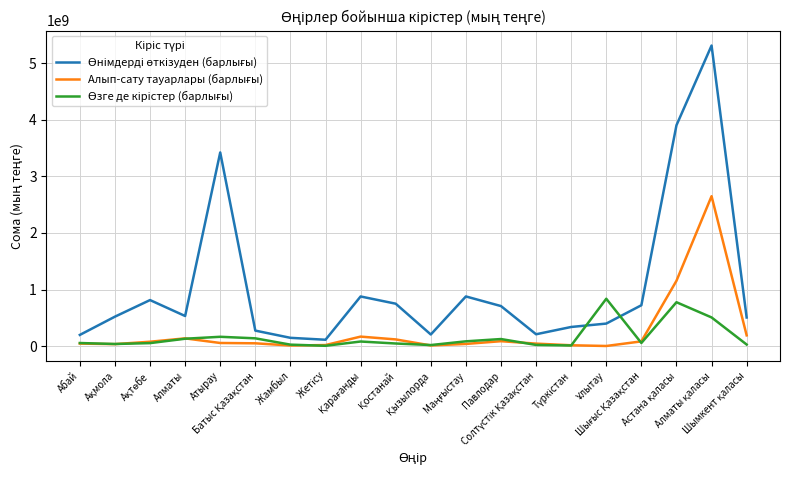

What is the greatest value displayed?

5314010275